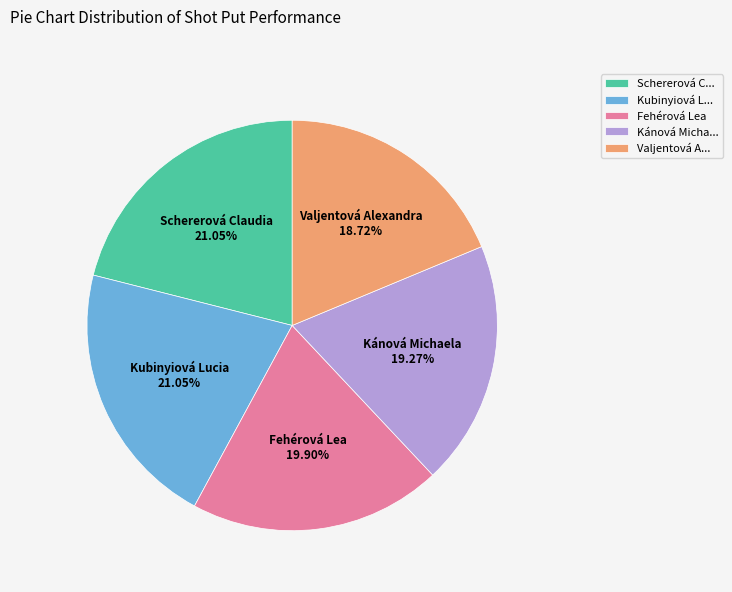

Between Kubinyiová Lucia and Valjentová Alexandra, which is larger?

Kubinyiová Lucia